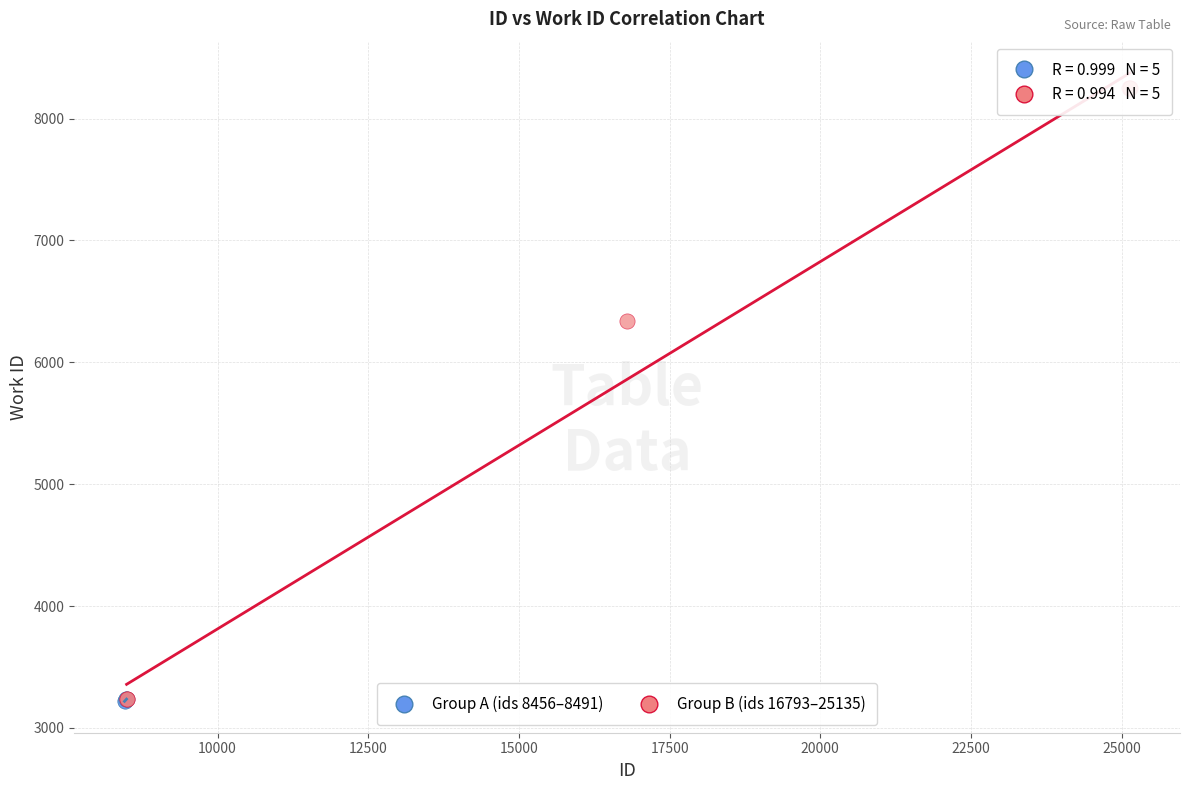

What are all the series names shown in the legend?

Group A (ids 8456–8491), Group B (ids 16793–25135)